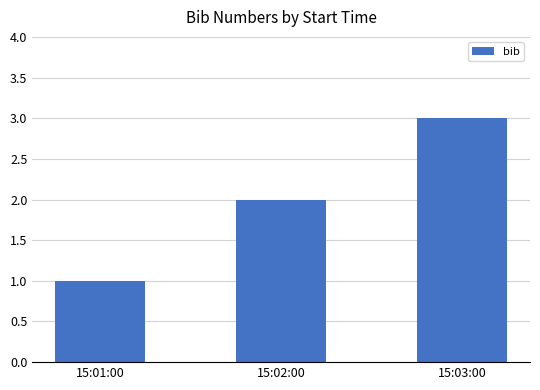

Between 15:03:00 and 15:01:00, which is larger?

15:03:00